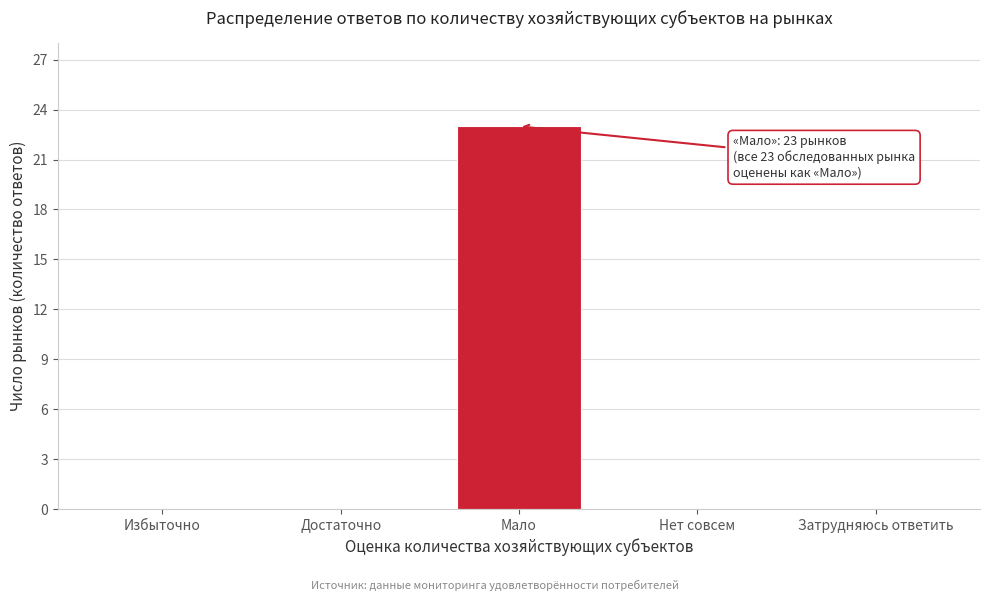

Reading left to right, extract all data points from this chart.

Избыточно=0	Достаточно=0	Мало=23	Нет совсем=0	Затрудняюсь ответить=0